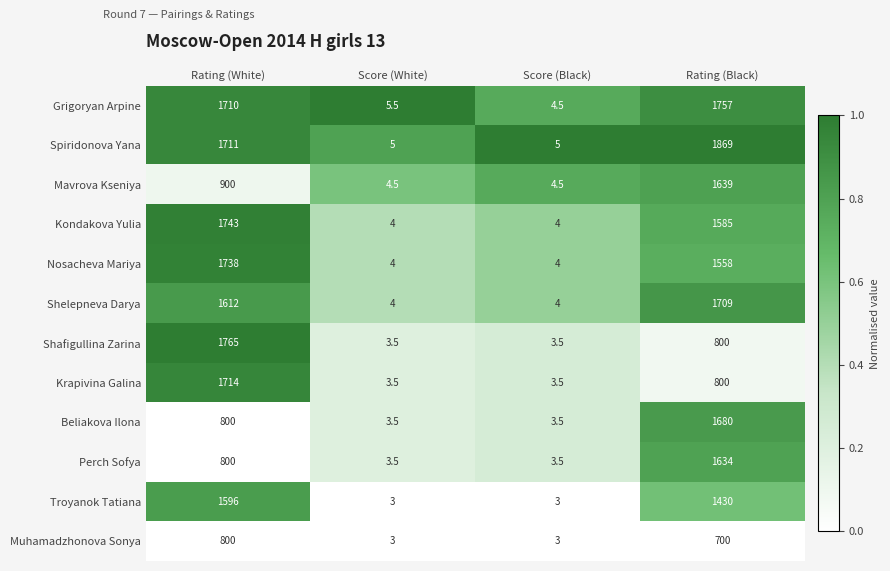

The value of Mavrova Kseniya at Rating (Black) is 1639.0. True or false?

True